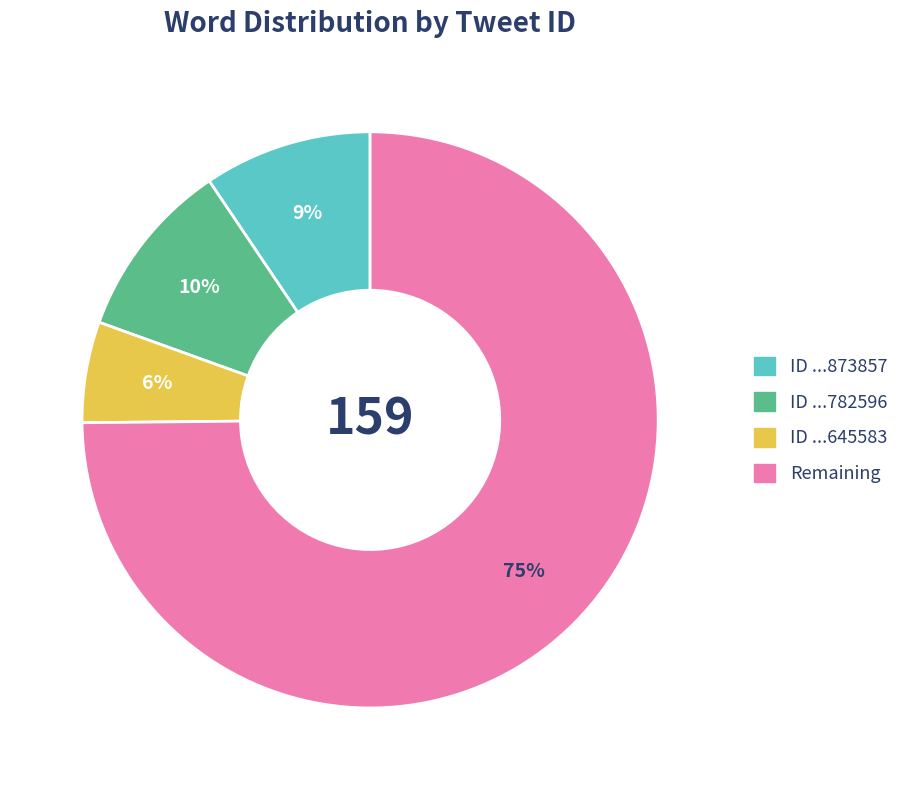

Is there any slice that represents more than half of the pie?

Yes